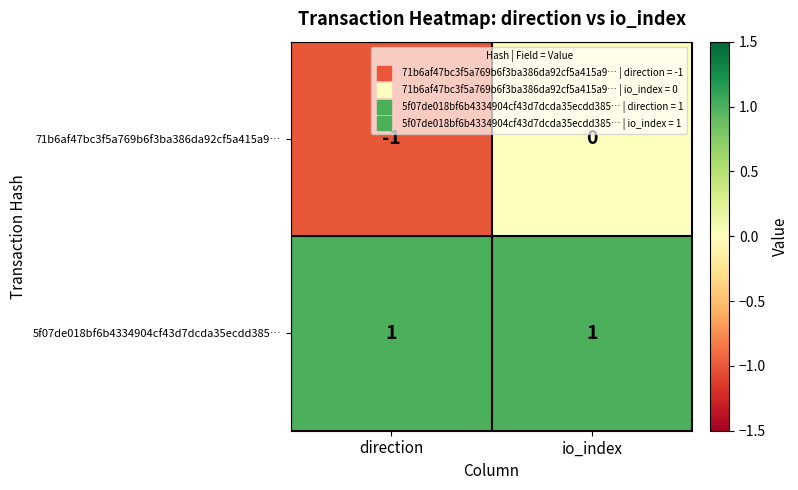

How many data points does each series have?

2